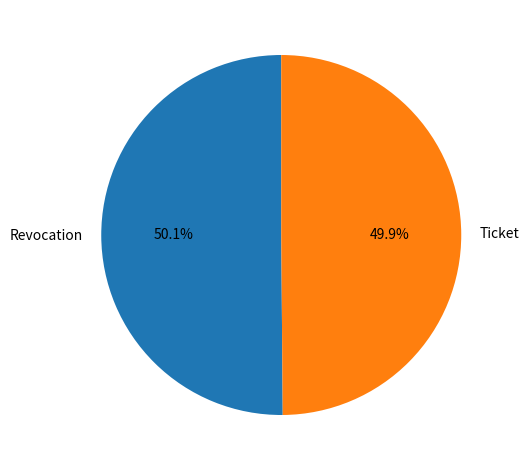

What is the ratio of the value at Ticket to the value at Revocation?

1.0